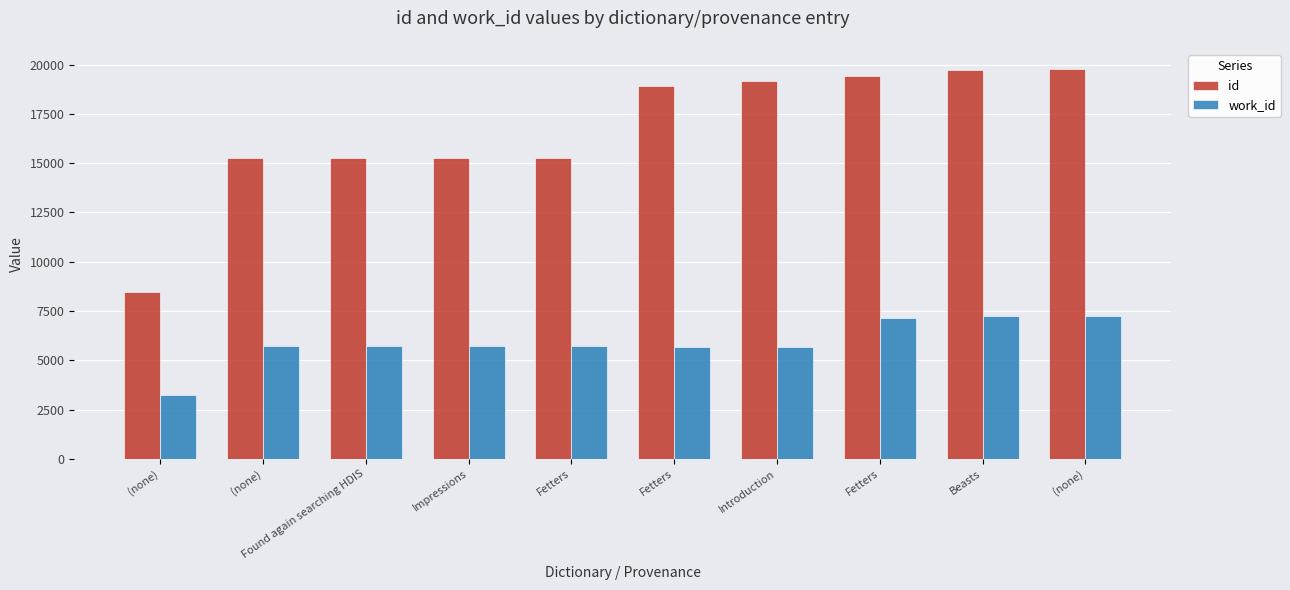

What is the label of the 7th bar from the right?

Impressions